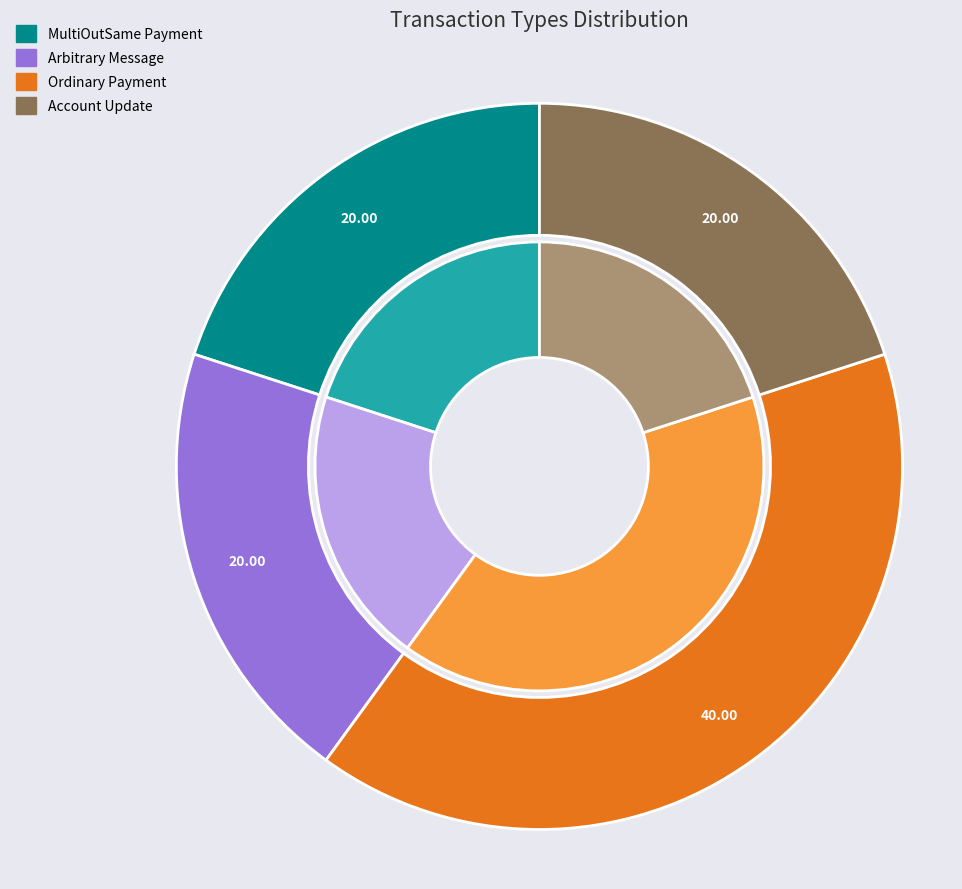

How many slices are in this pie chart?

4